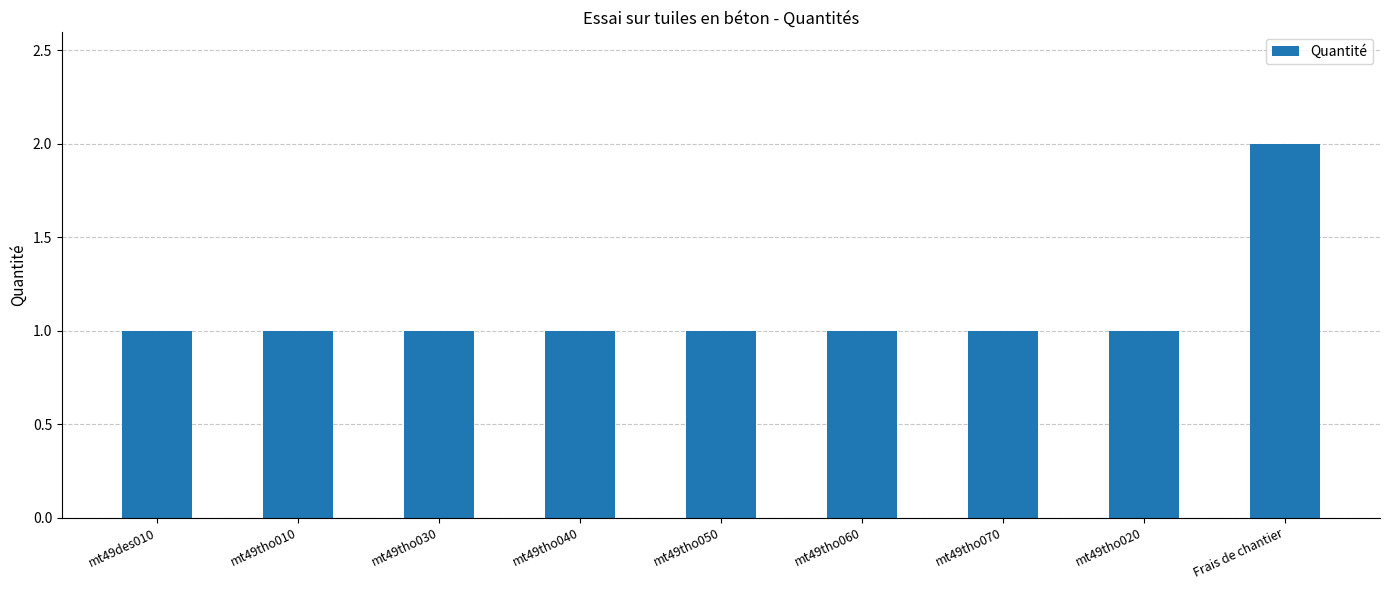

The chart shows a value of 2 at mt49tho030. True or false?

False